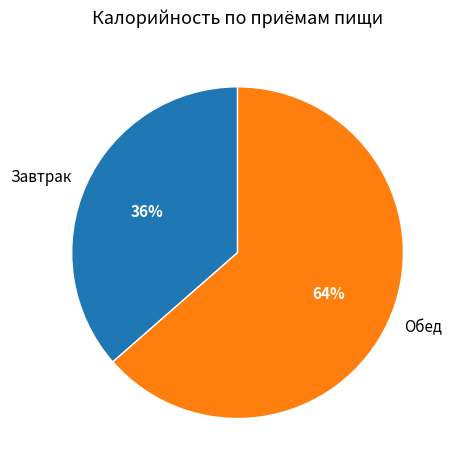

Which slice is the largest?

Обед